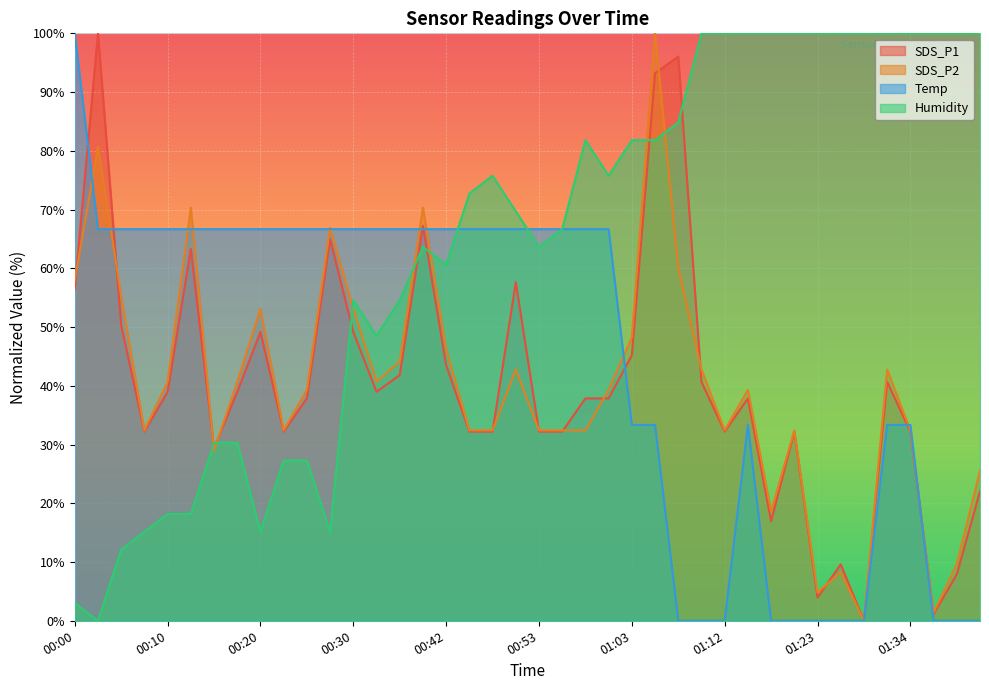

Between 00:27 and 01:34, which series saw the biggest shift?

Humidity